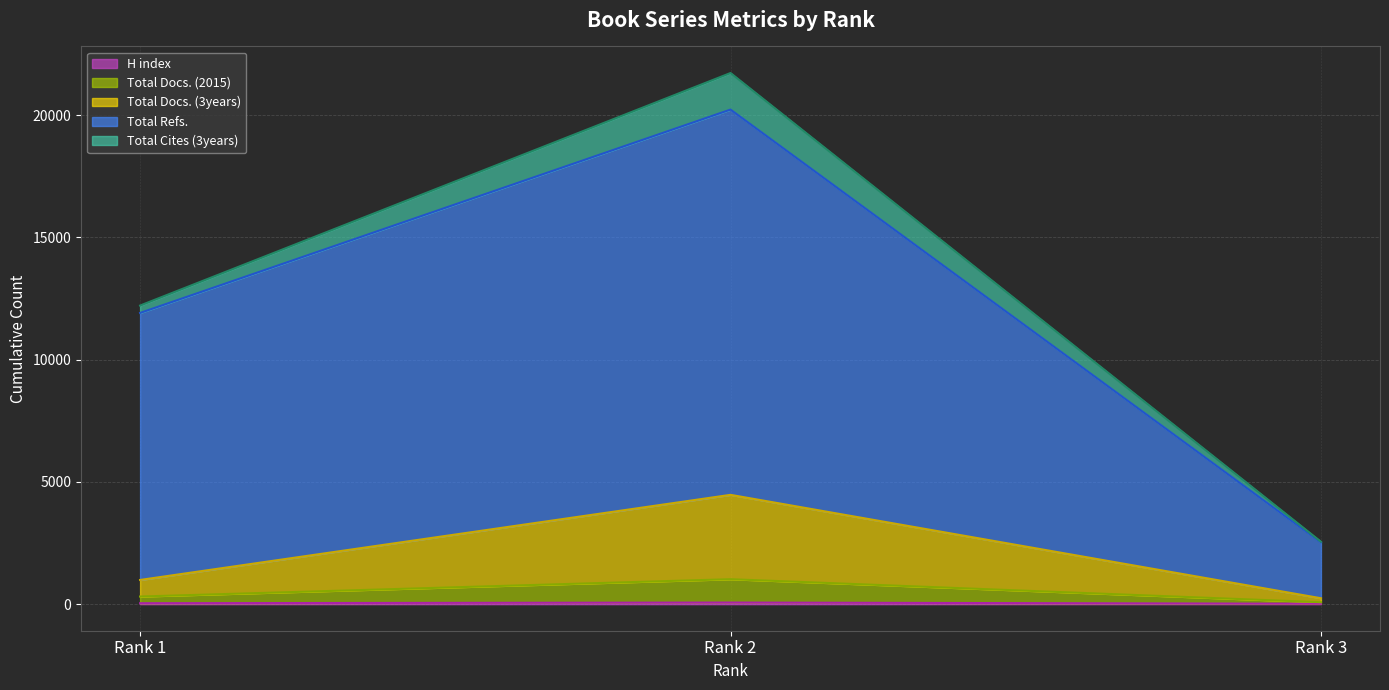

Where is H index nearest to the value 42?

Rank 1